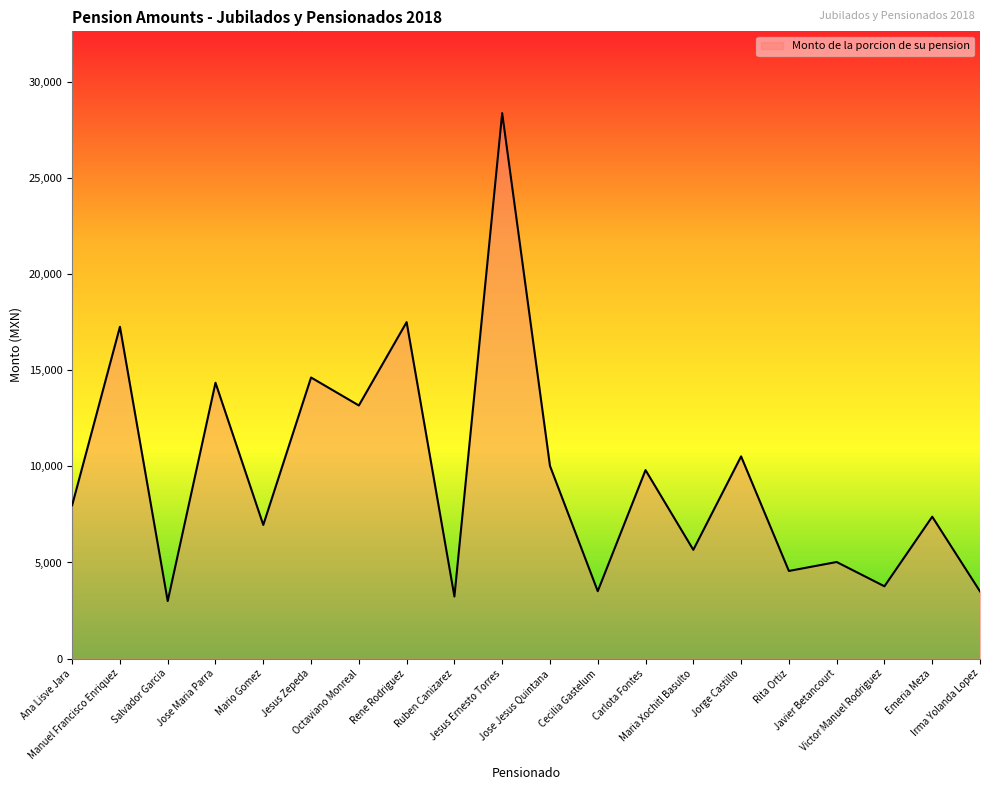

What is the smallest value displayed?

2991.5